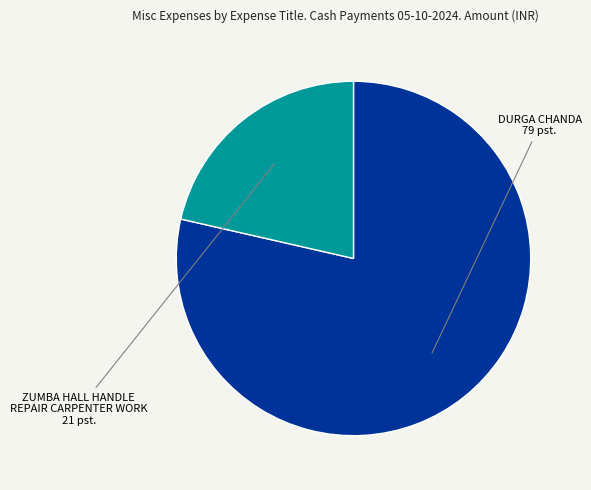

The ZUMBA HALL HANDLE REPAIR CARPENTER WORK slice represents 21% of the pie. True or false?

True